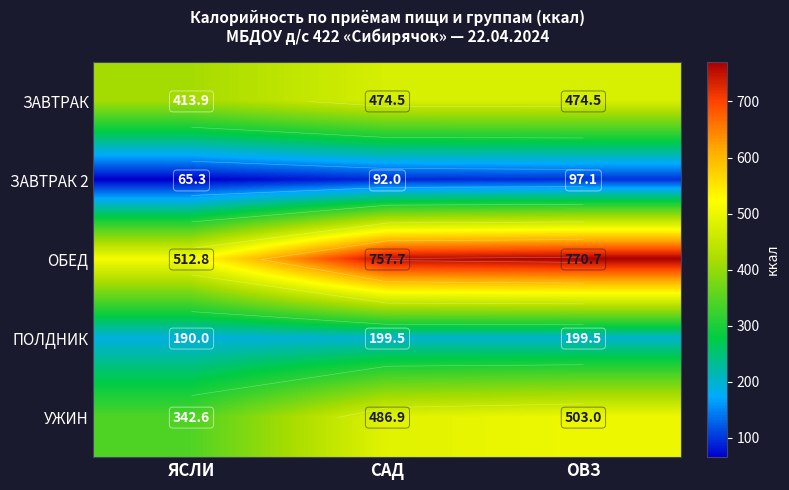

What is the difference between the maximum and minimum values in the ПОЛДНИК series?

9.5